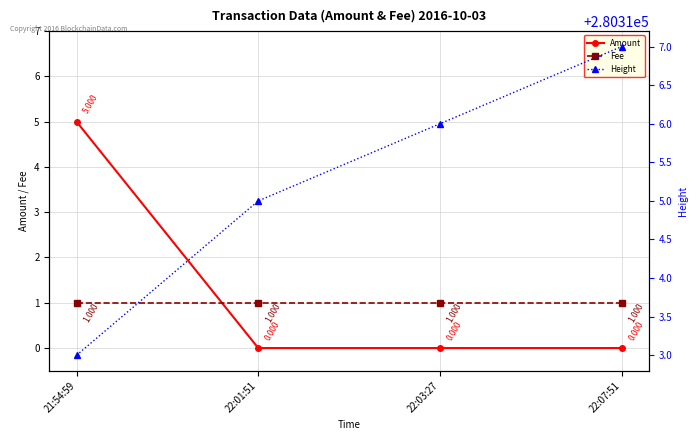

Between 21:54:59 and 22:01:51, which series saw the biggest shift?

Amount